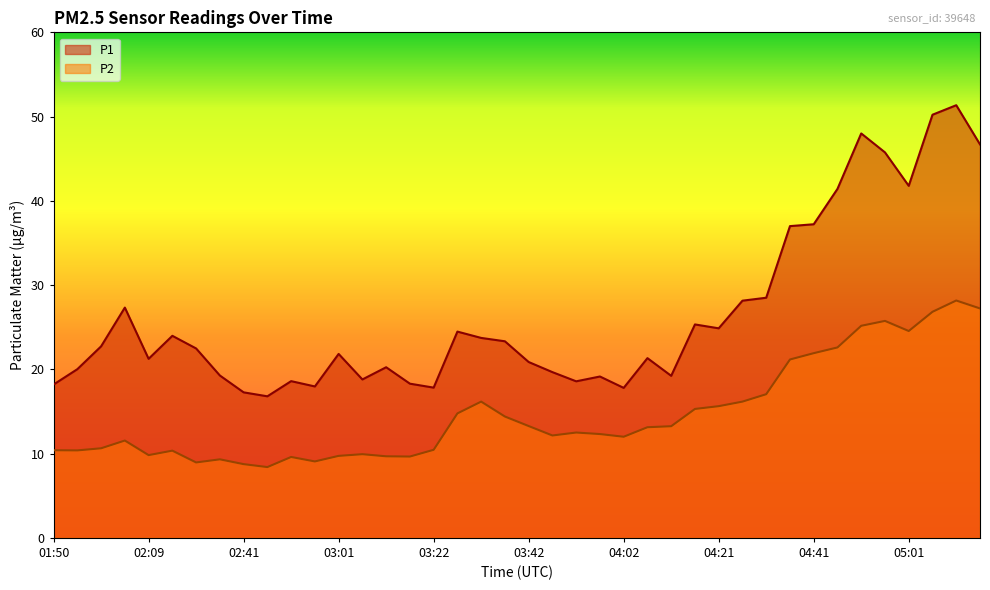

True or false: P2 and P1 intersect in this chart.

False